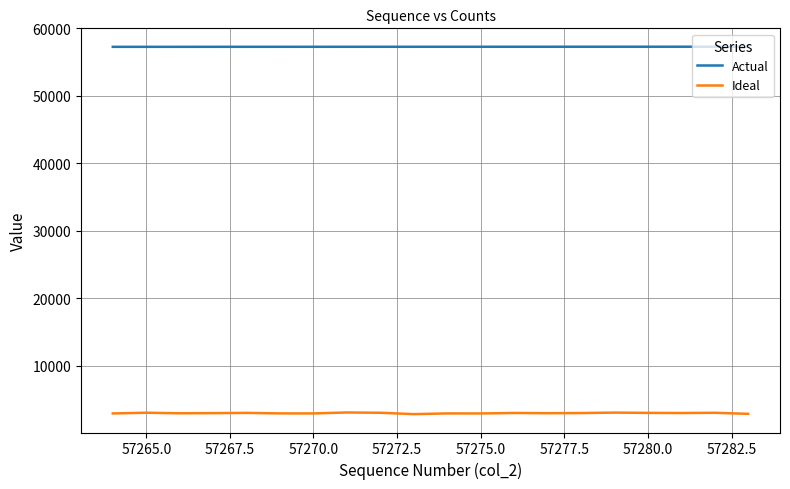

What is the minimum value shown in the chart?

2843